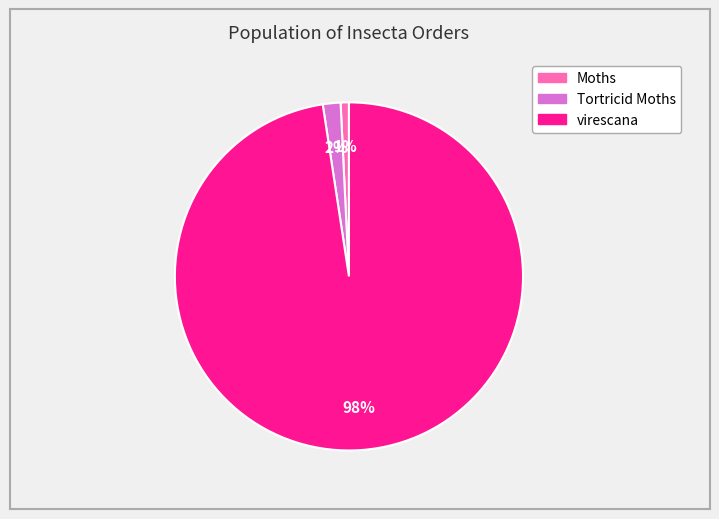

The virescana slice represents 87% of the pie. True or false?

False